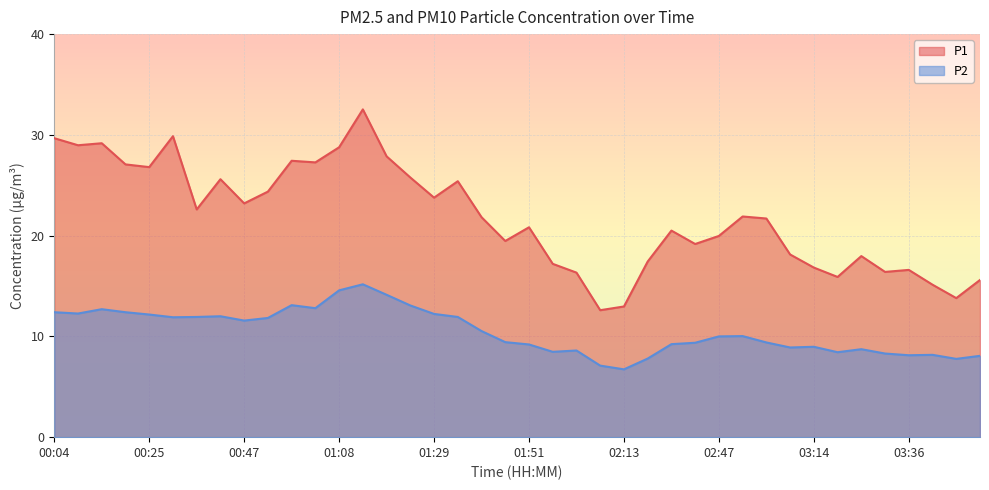

Which label corresponds to the smallest value in the chart?

02:13